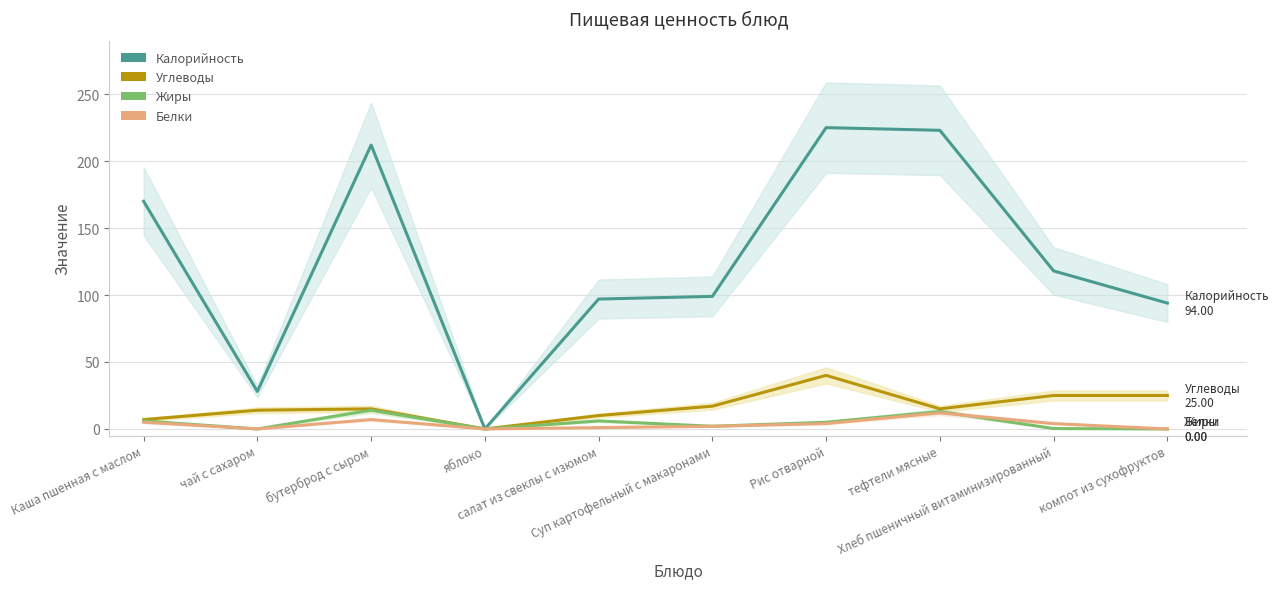

What is the difference between the maximum and second lowest values in the Углеводы series?

33.0